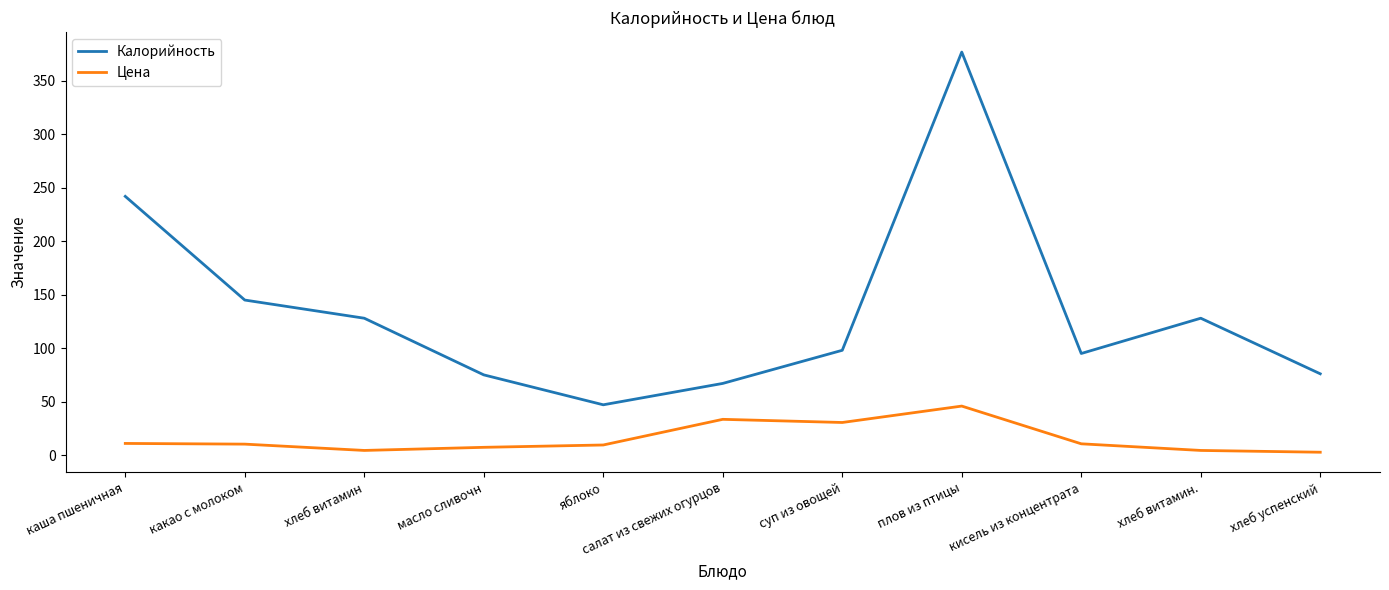

Which series has the largest range (max minus min)?

Калорийность